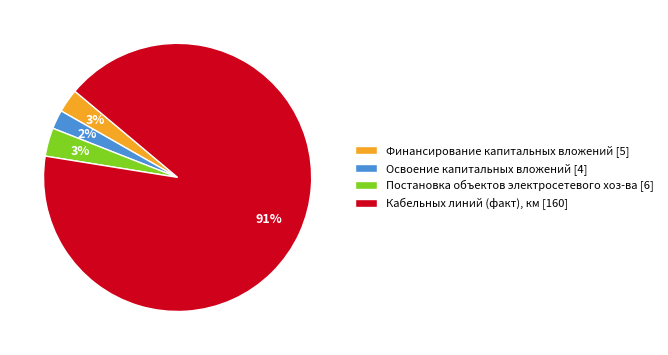

How many segments does this pie chart have?

4